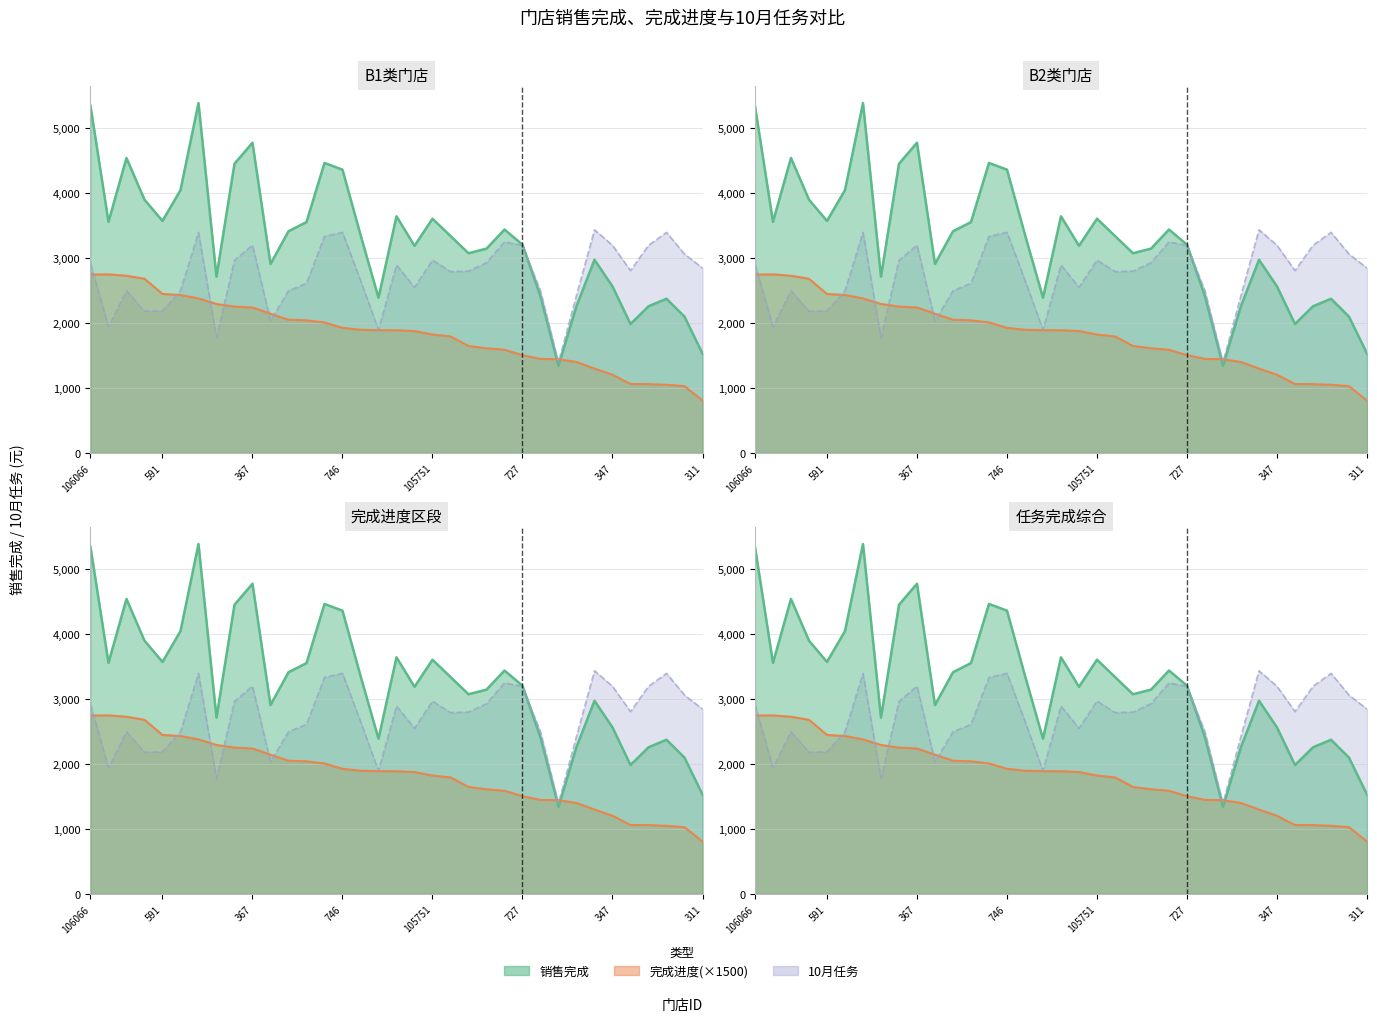

What is the sum of all 销售完成 values?

115215.4